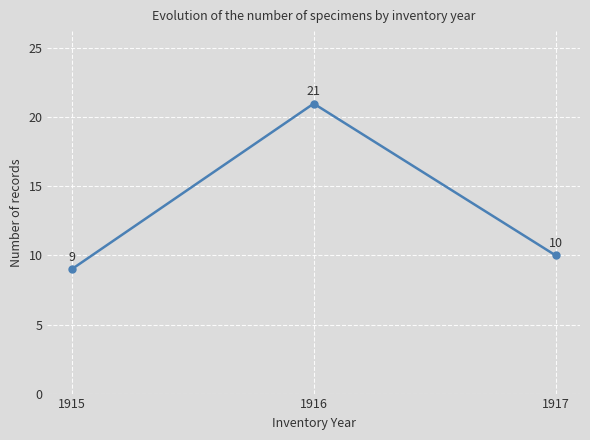

List the labels in order of value, smallest first.

1915, 1917, 1916